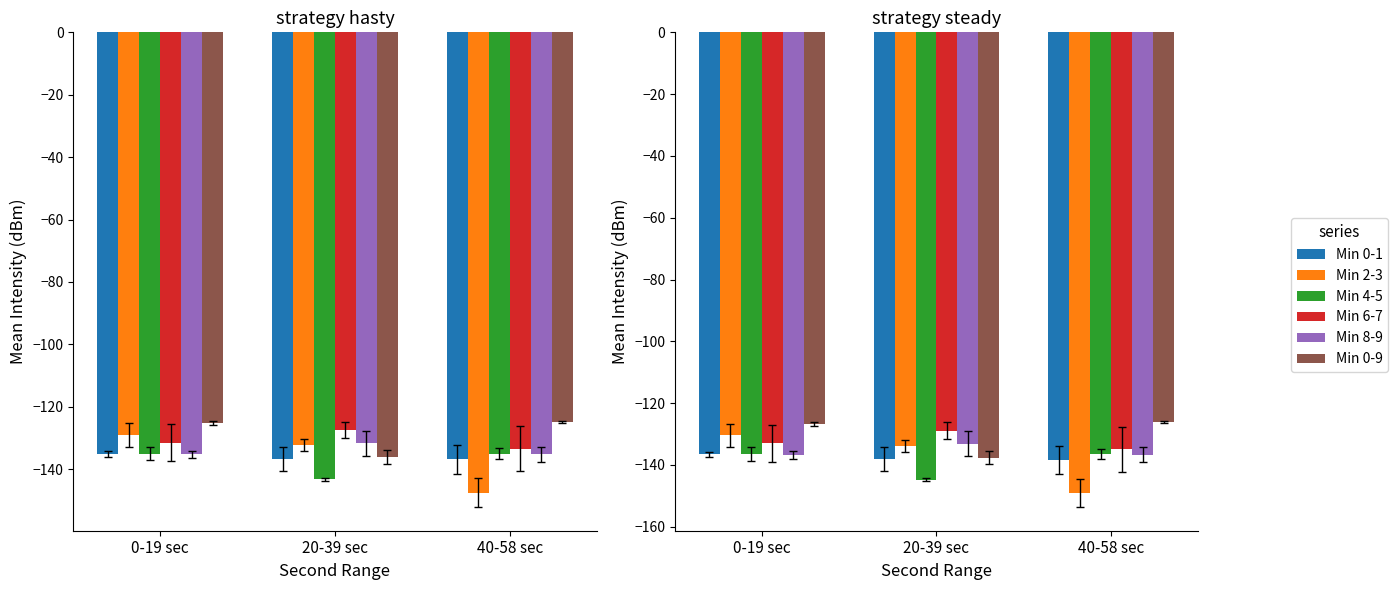

Are the bars horizontal?

No